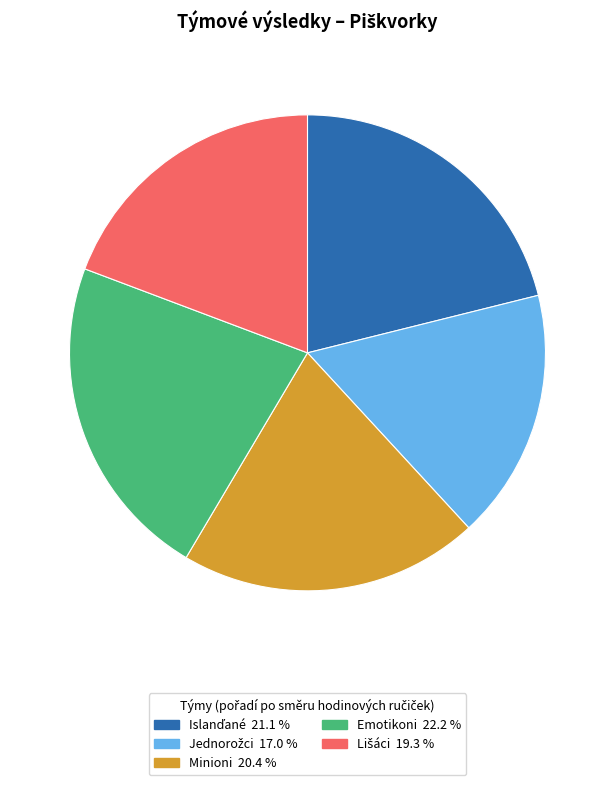

Does Emotikoni 22.2 % account for over 50% of the chart?

No